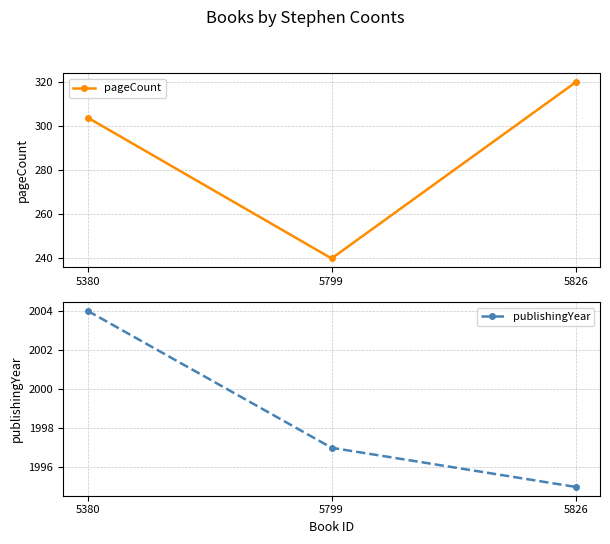

How many lines are shown in the chart?

2